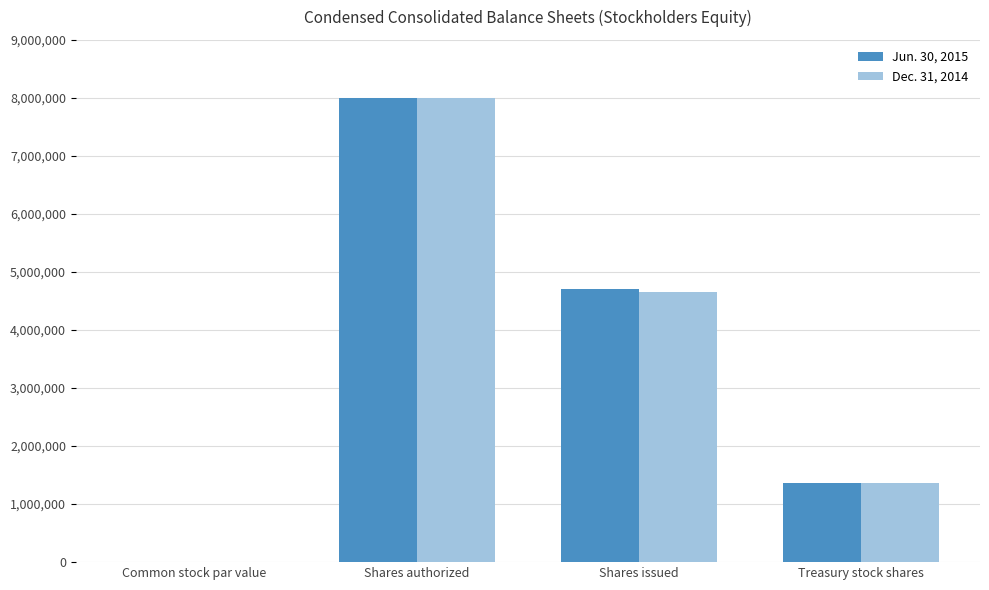

The Dec. 31, 2014 series shows 13320645.8 at Shares authorized. True or false?

False